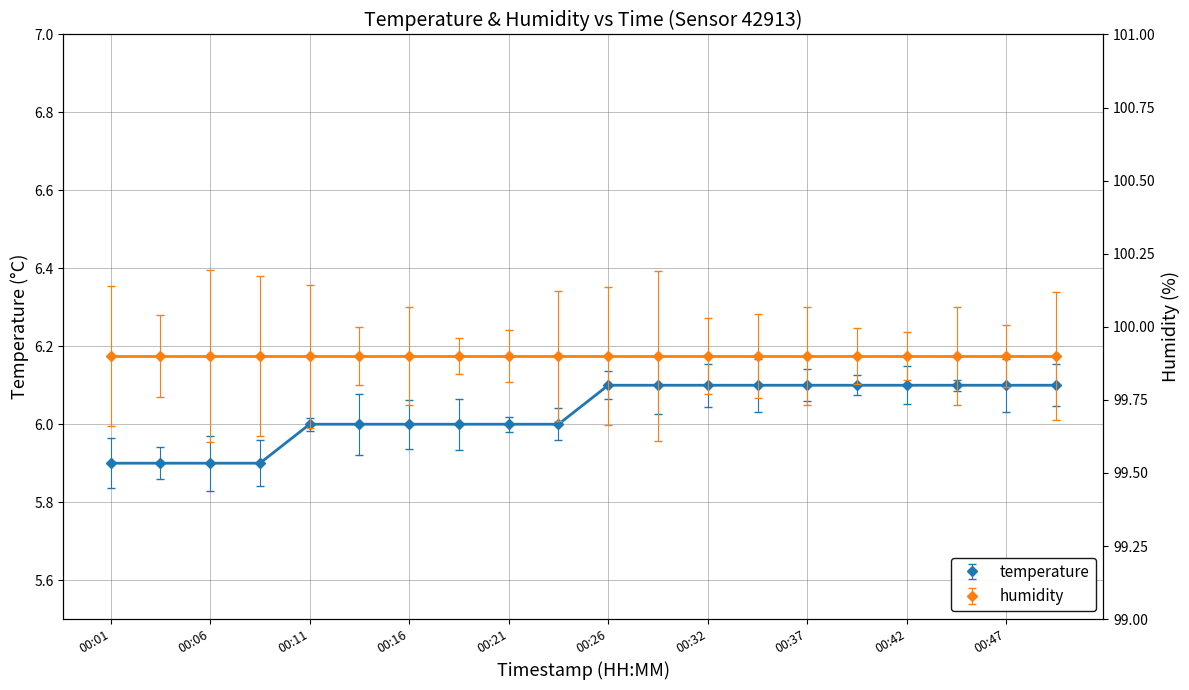

Is it true that humidity (line) equals 99.9 at 00:47?

True